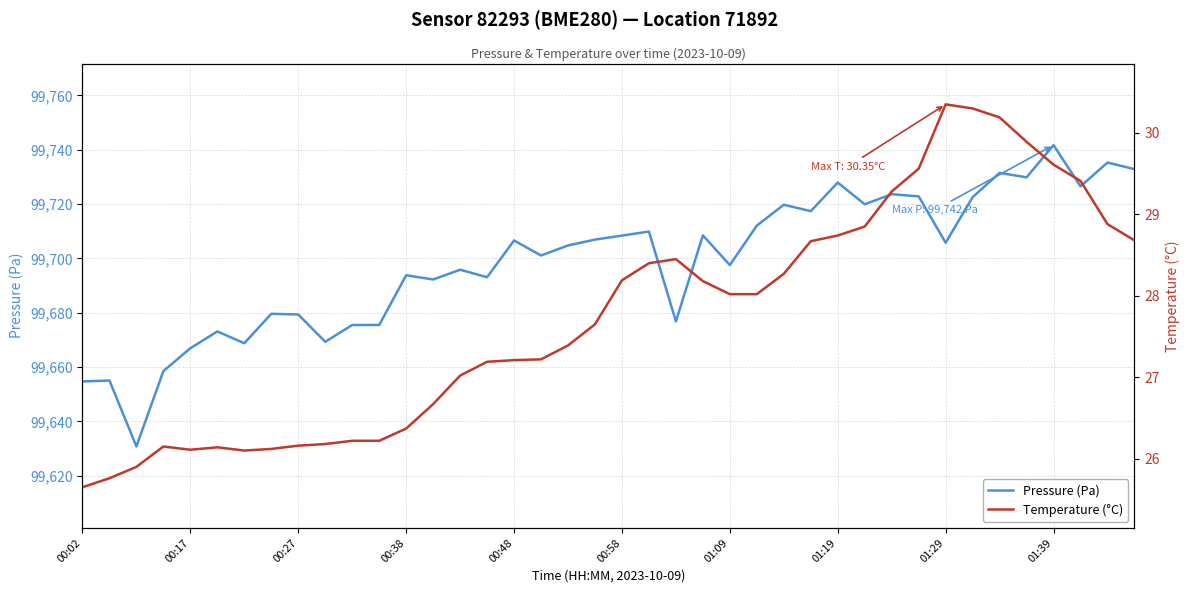

How many data points in Temperature (°C) are above 28?

20